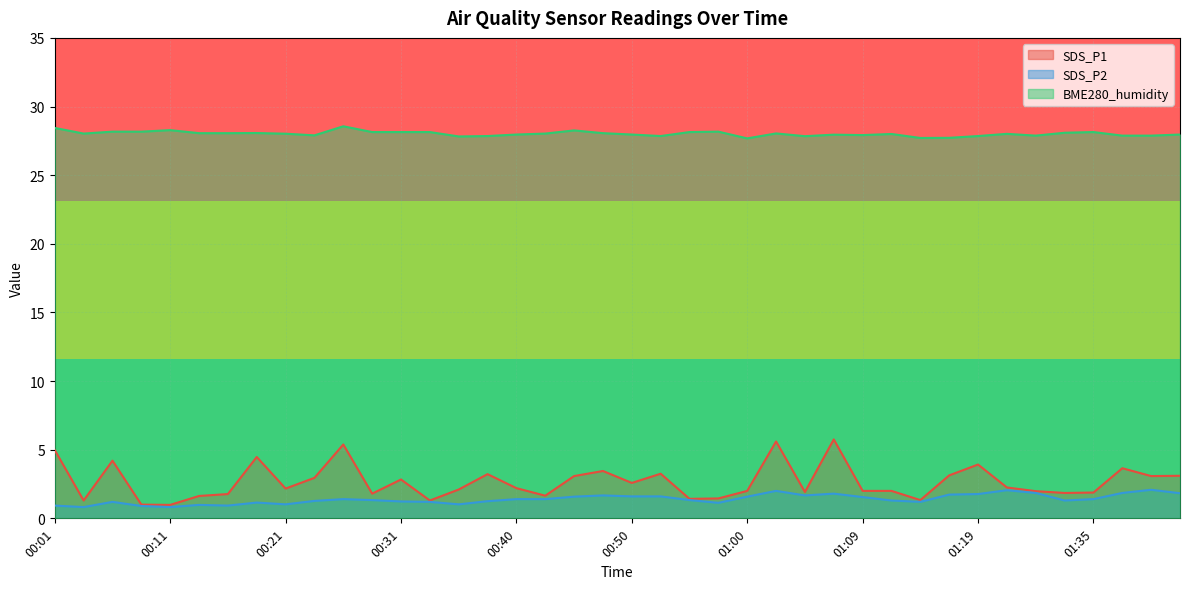

Where is the first local minimum for BME280_humidity?

00:04